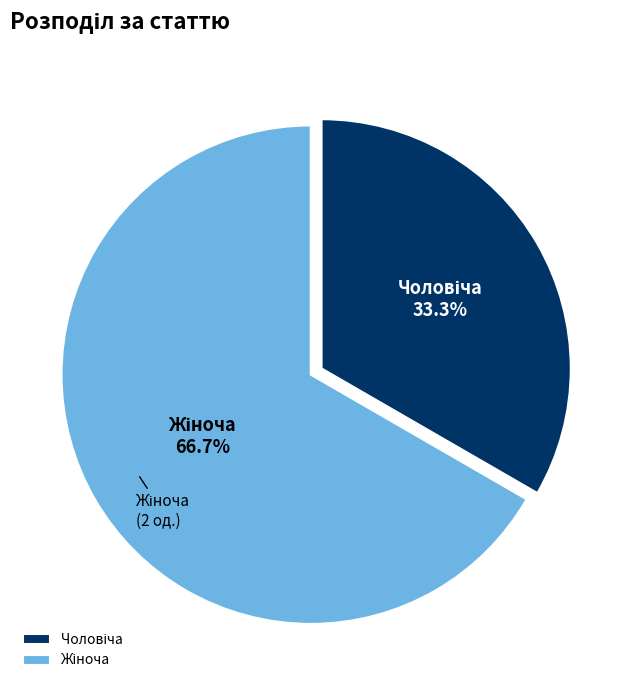

How many segments does this pie chart have?

2